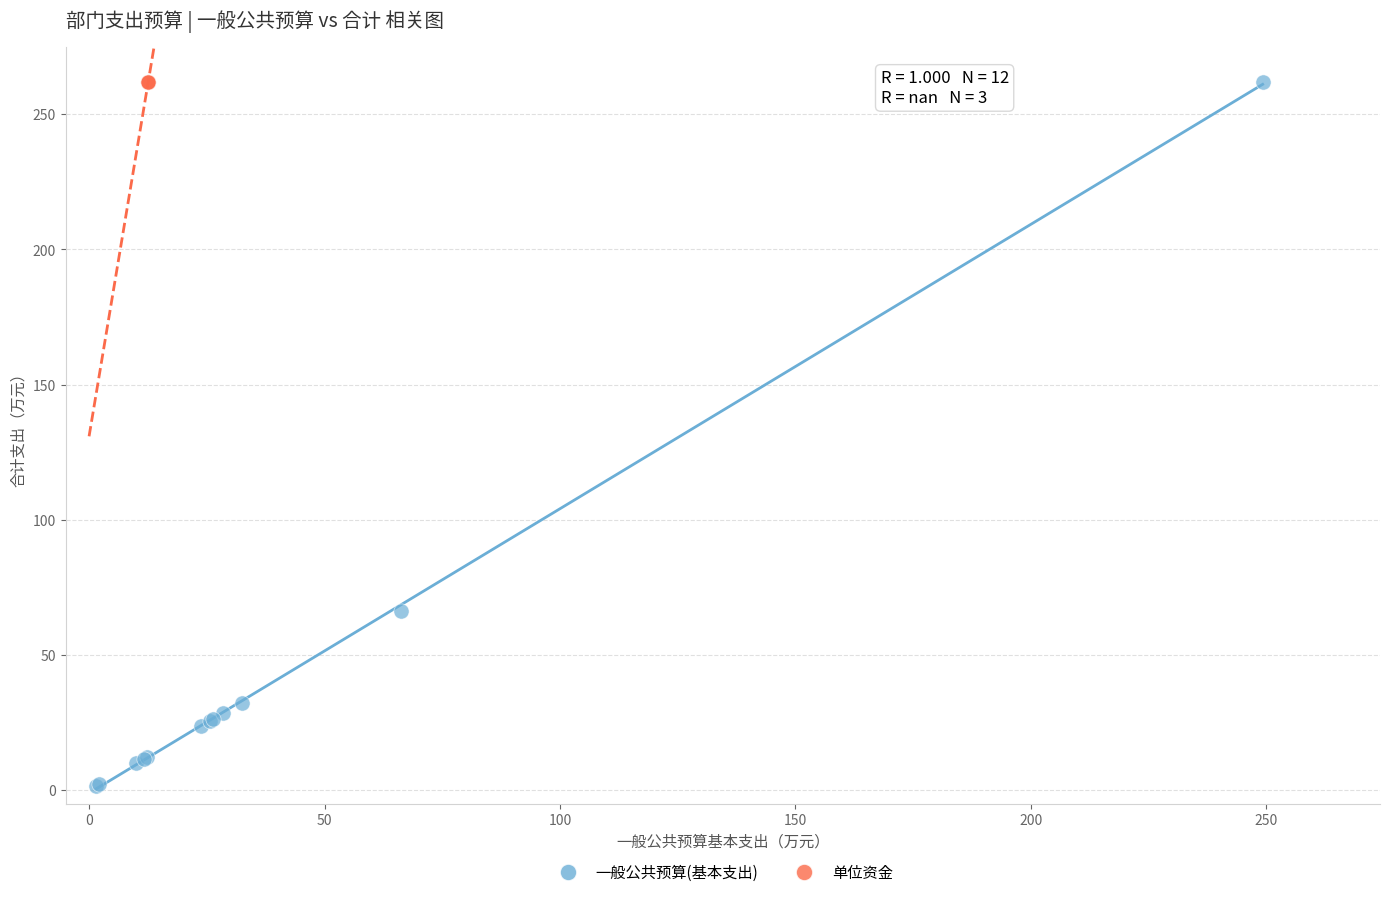

Which series reaches the minimum Y coordinate?

一般公共预算(基本支出)